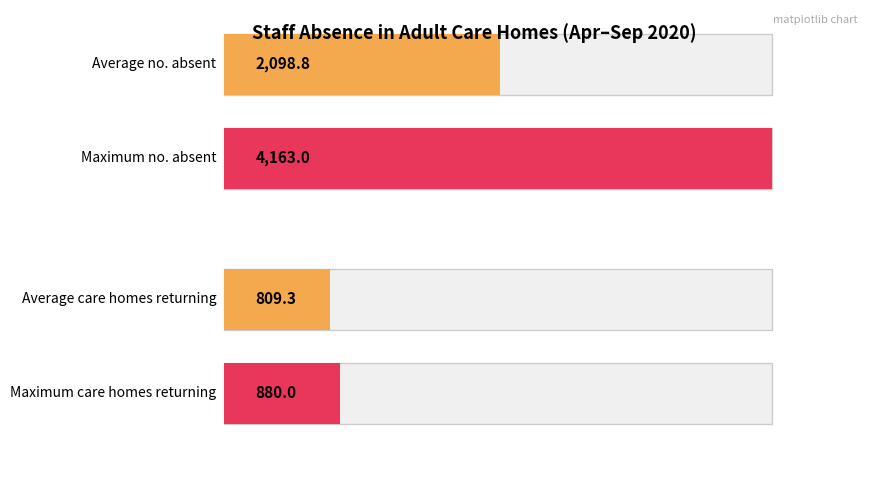

Does the chart contain stacked bars?

No